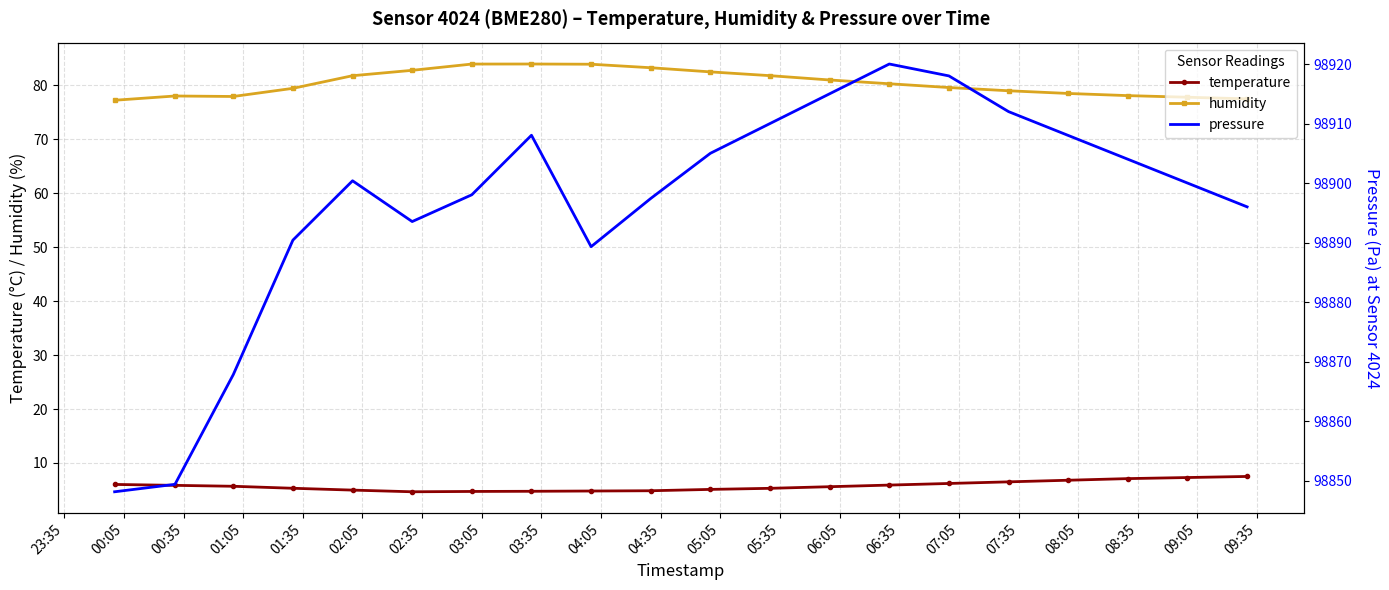

Which series has the largest range (max minus min)?

pressure